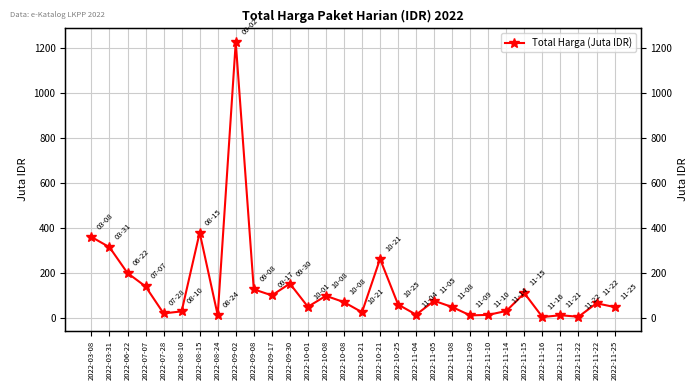

How many interior local valleys (lower than both neighbors) does the data have?

9